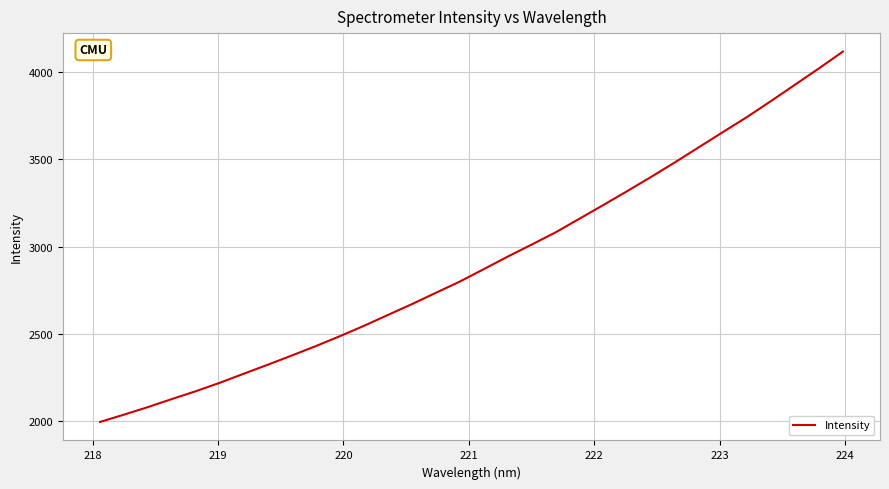

What is the difference between the maximum and minimum values?

2118.1